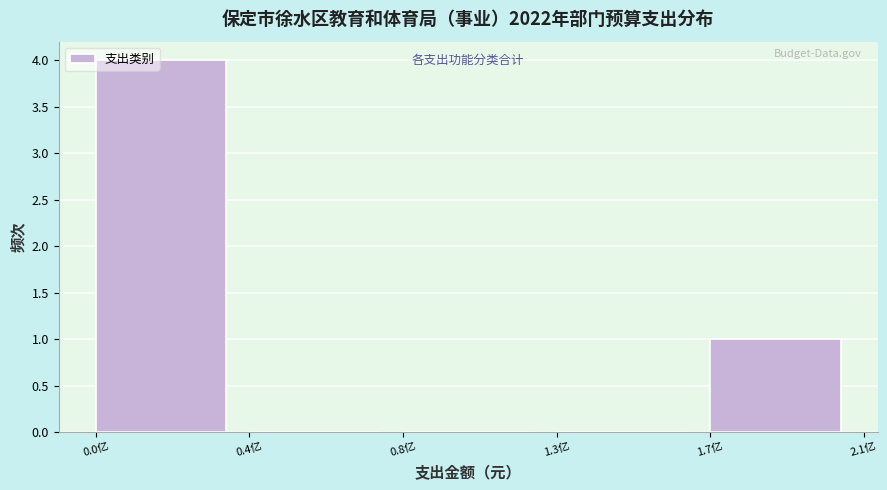

Reading left to right, transcribe all the data shown in this chart.

0.0亿=4	0.4亿=0	0.8亿=0	1.3亿=0	1.7亿=1